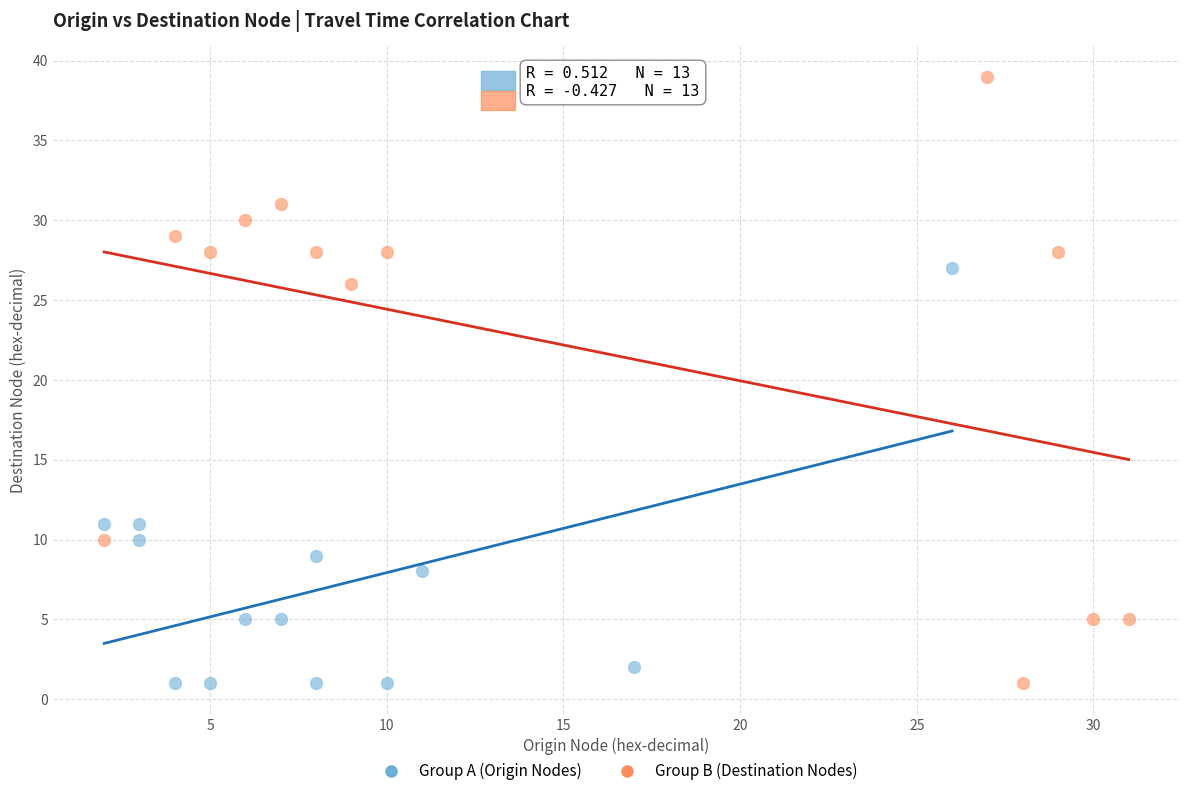

Which series reaches the maximum Y coordinate?

Group B (Destination Nodes)